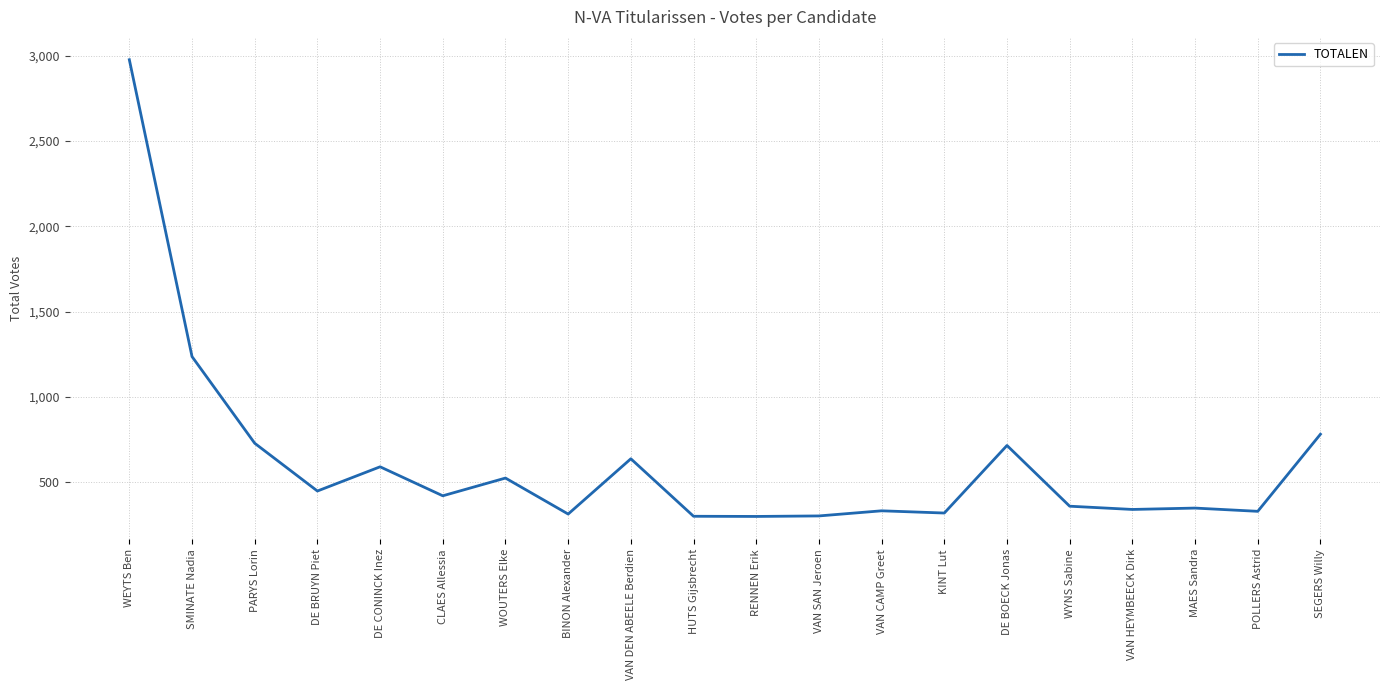

What is the ratio of the value at SMINATE Nadia to the value at WYNS Sabine?

3.4